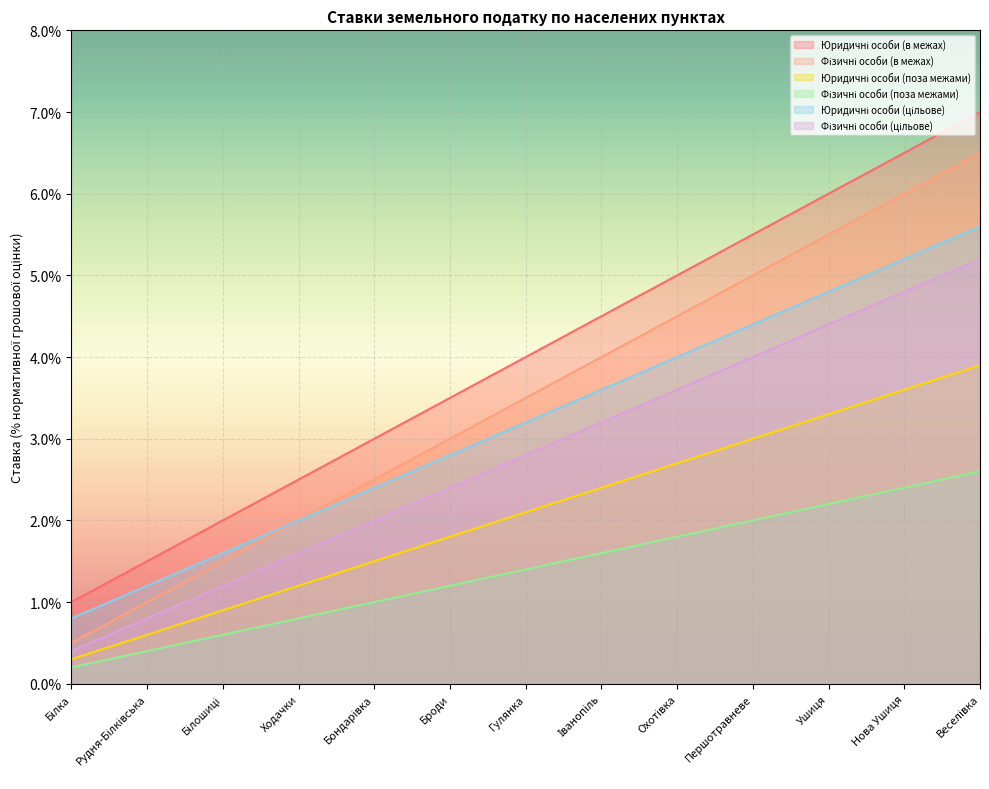

What are all the series names shown in the legend?

Юридичні особи (в межах), Фізичні особи (в межах), Юридичні особи (поза межами), Фізичні особи (поза межами), Юридичні особи (цільове), Фізичні особи (цільове)